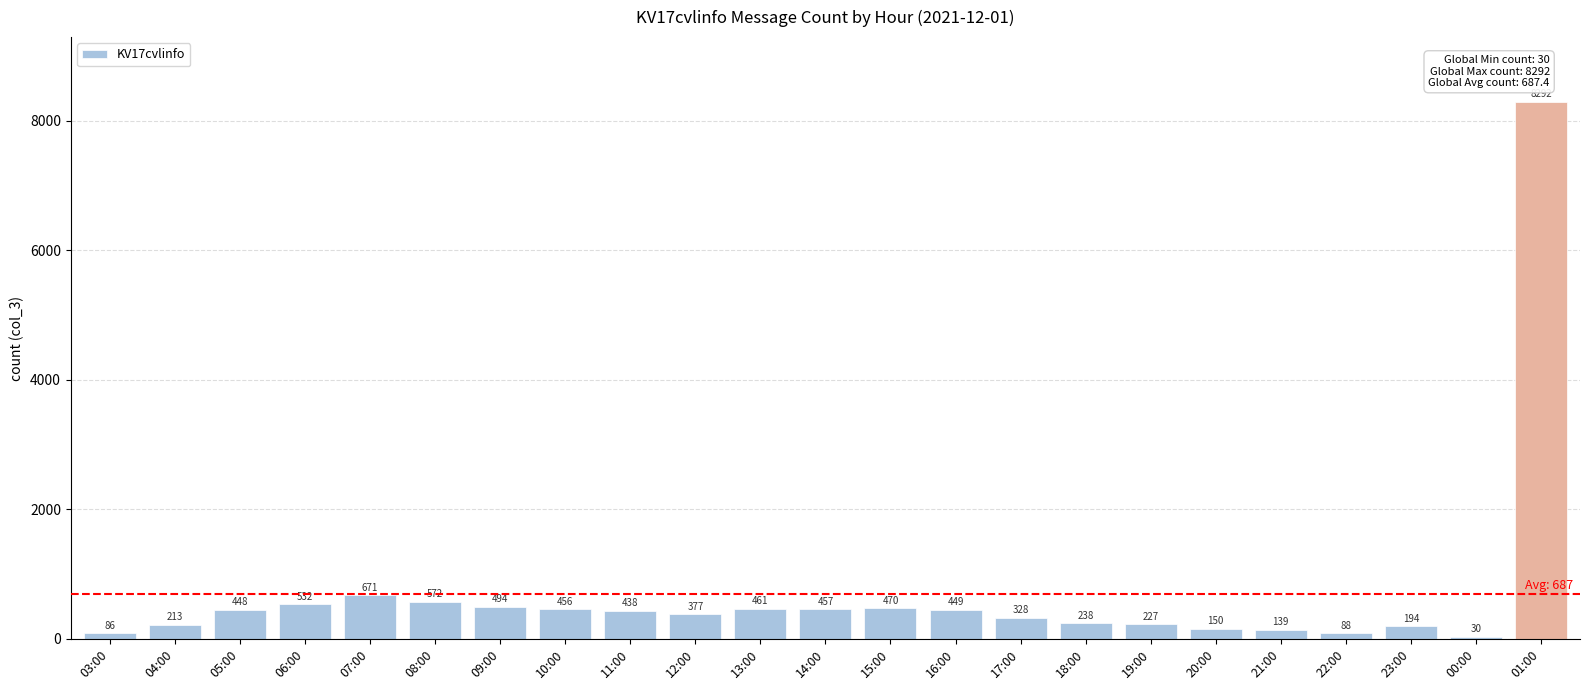

What is the approximate value at 12:00, to the nearest 100?

400